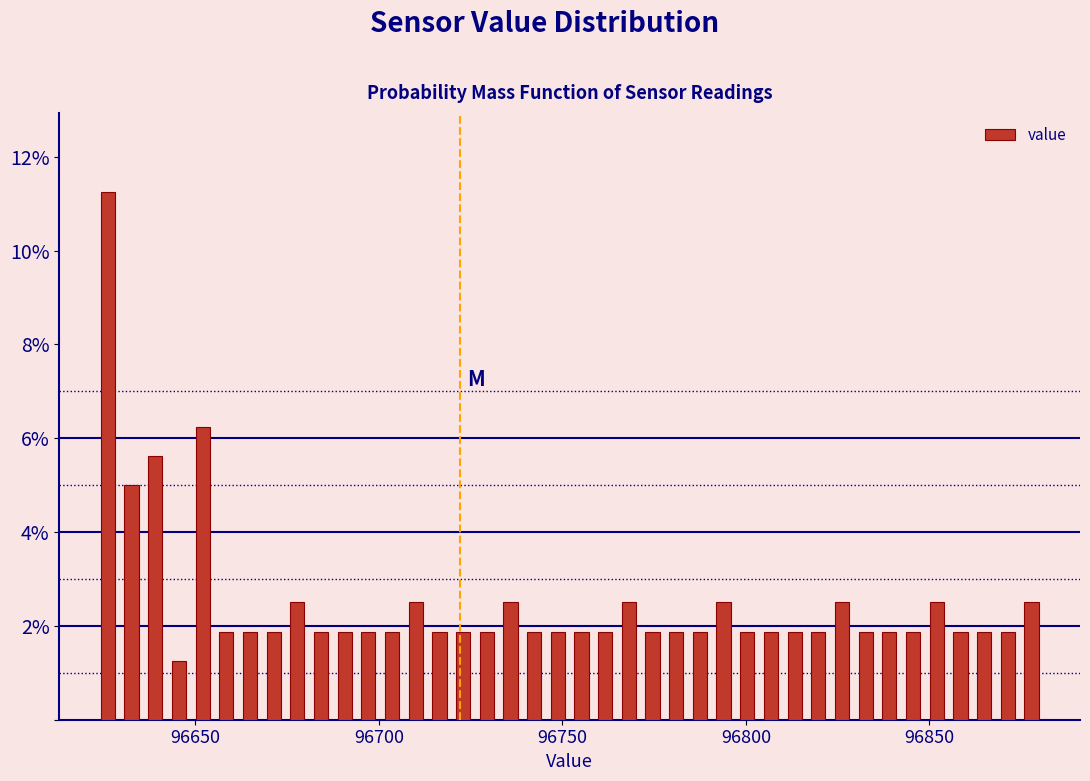

Read against the x-axis, roughly where is the centre of the tallest bar?

96625